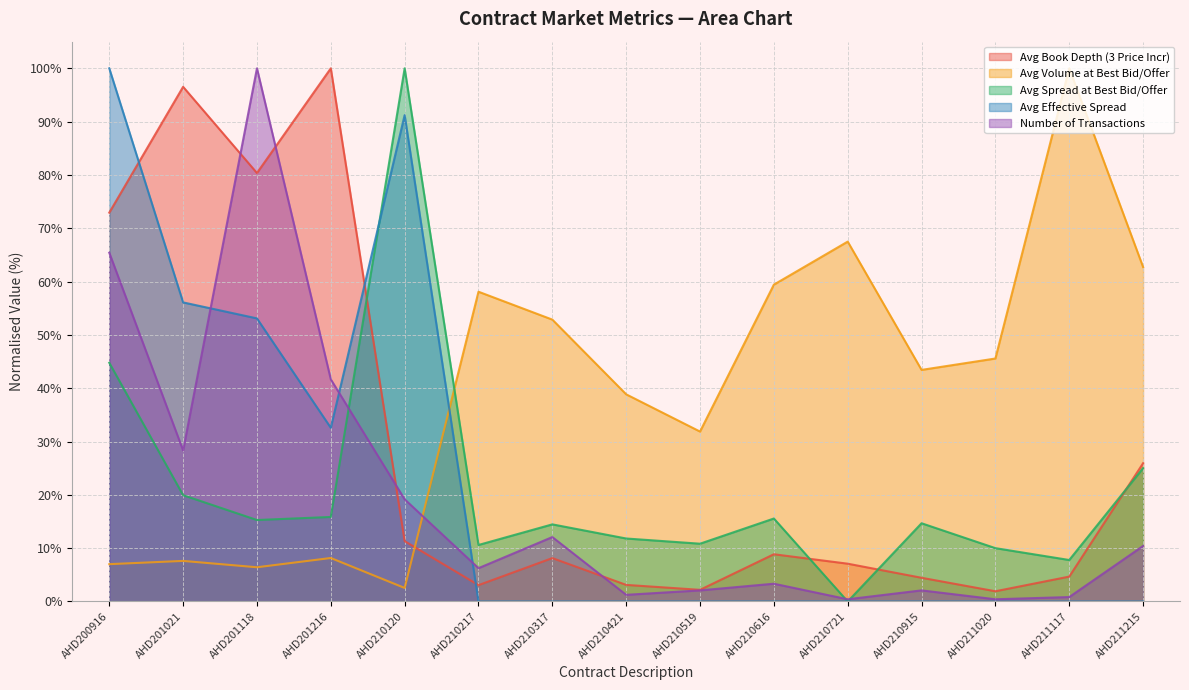

True or false: Avg Spread at Best Bid/Offer has a value of 21.3 at AHD210915.

False